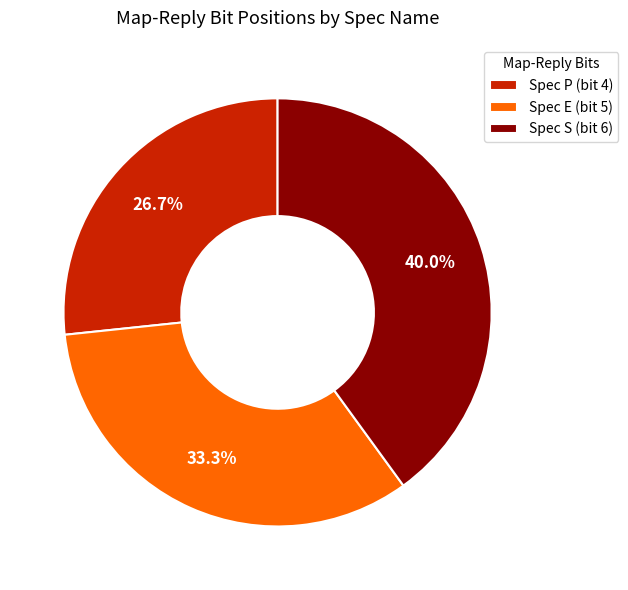

Is there any slice that represents more than half of the pie?

No